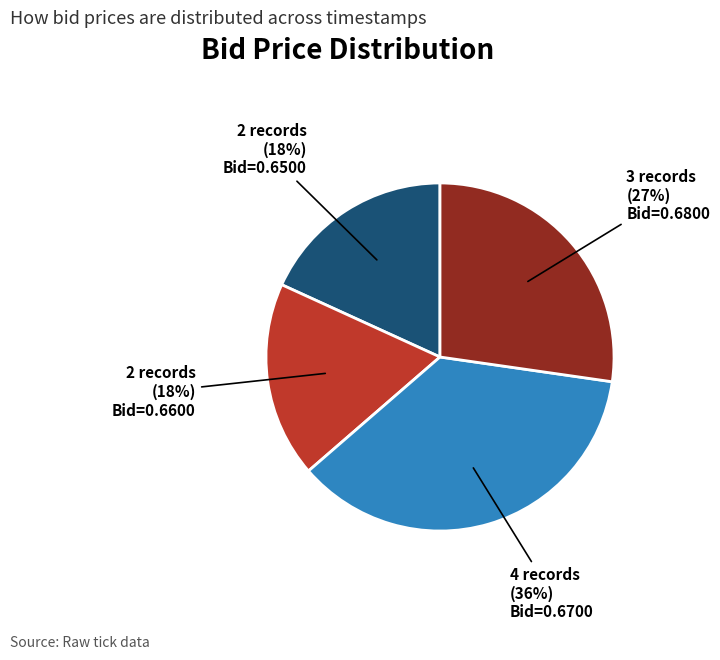

Combined, do Bid=0.6600 and Bid=0.6500 account for over 50%?

No